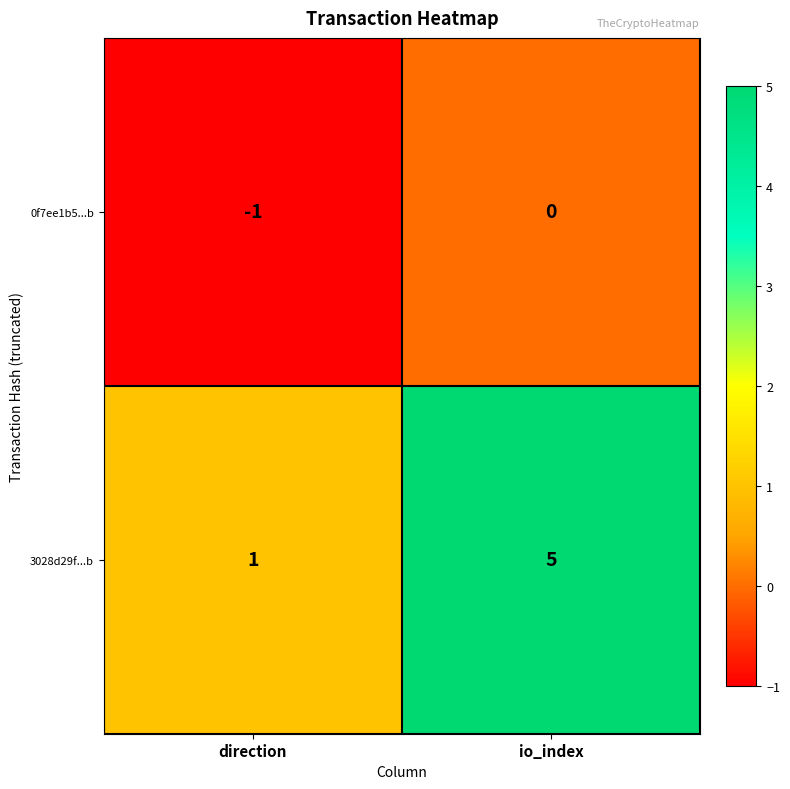

At how many categories does at least one series exceed 0?

2